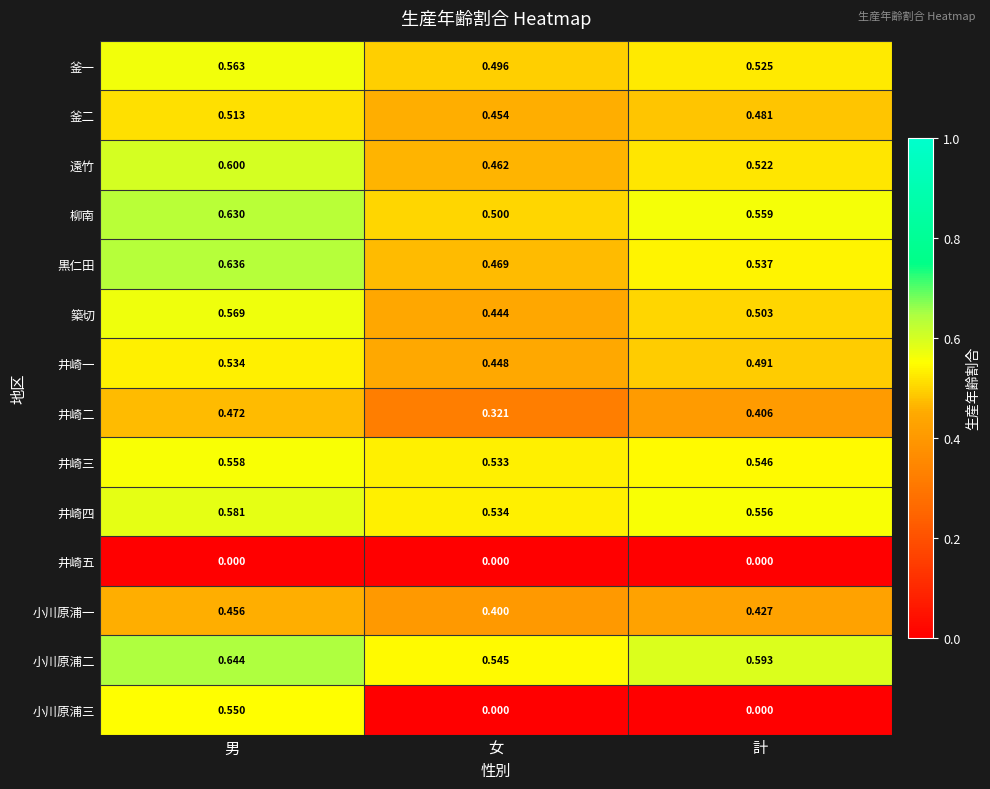

Which category has the highest value across all series?

男